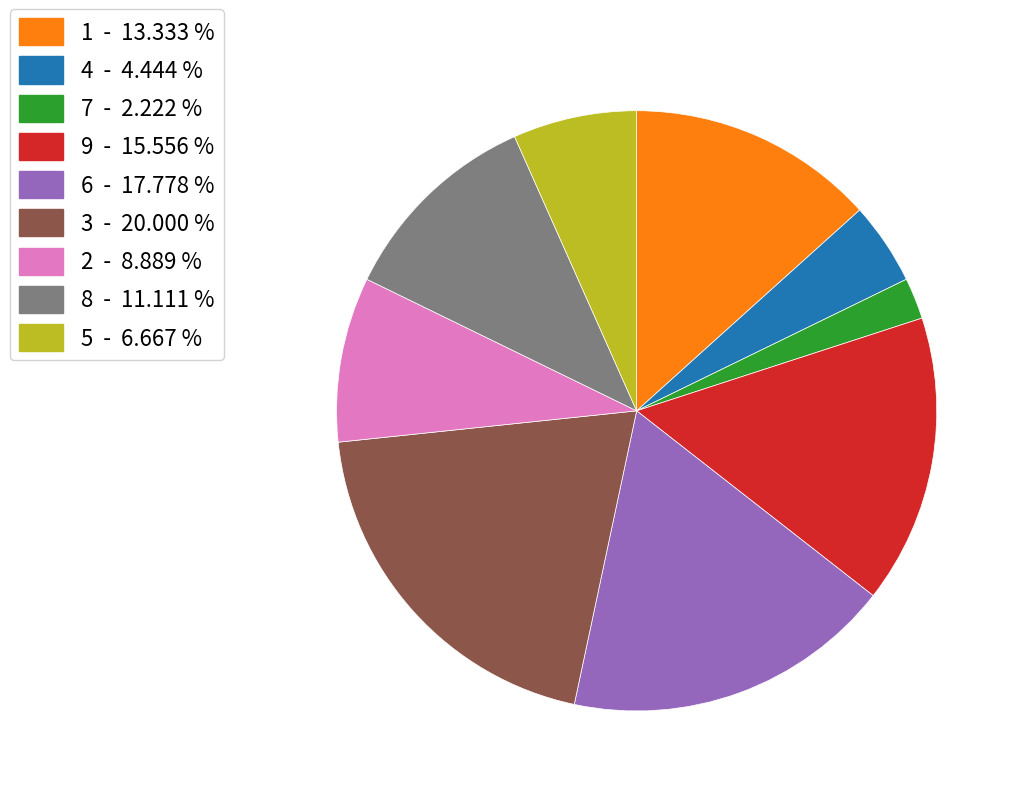

Between 3 - 20.000 % and 4 - 4.444 %, which is larger?

3 - 20.000 %